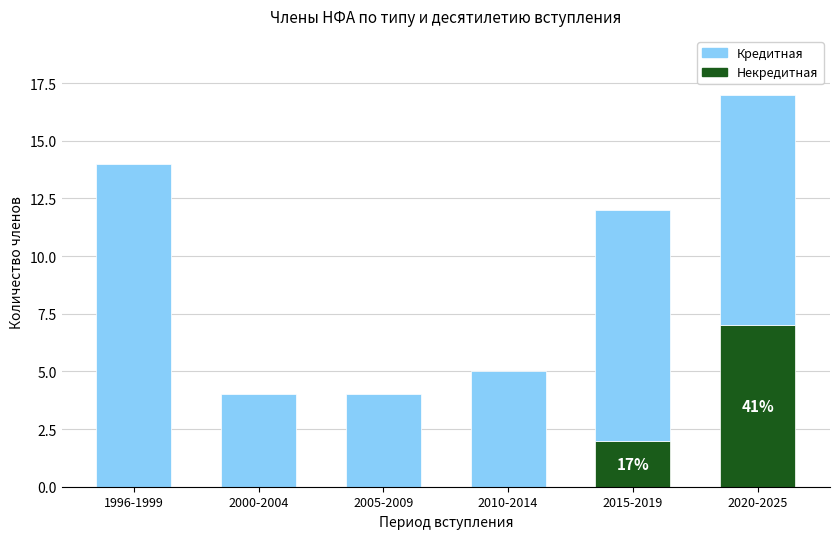

What is the total value across all series at 2000-2004?

4